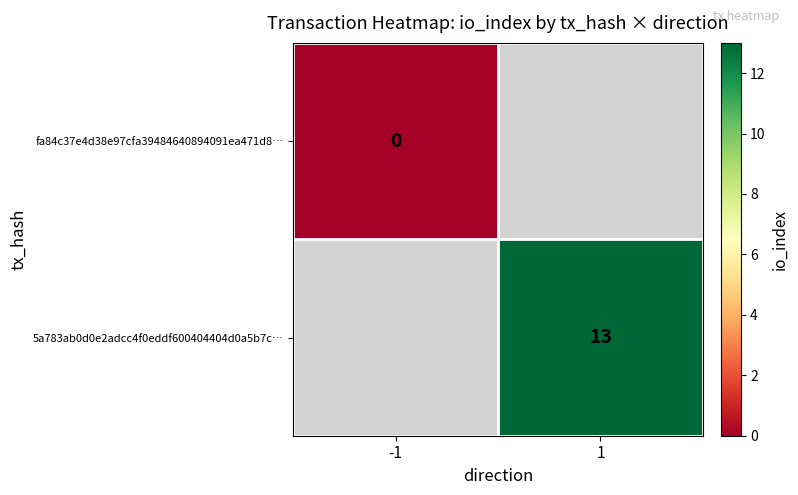

The value of 5a783ab0d0e2adcc4f0eddf600404404d0a5b7c… at 1 is 13. True or false?

True